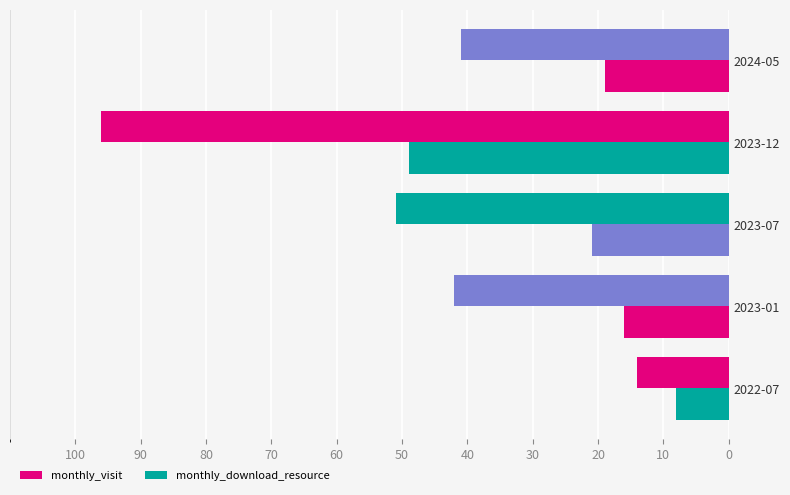

Reading left to right, extract all data points from this chart.

monthly_visit: 14	42	51	96	41
monthly_download_resource: 8	16	21	49	19